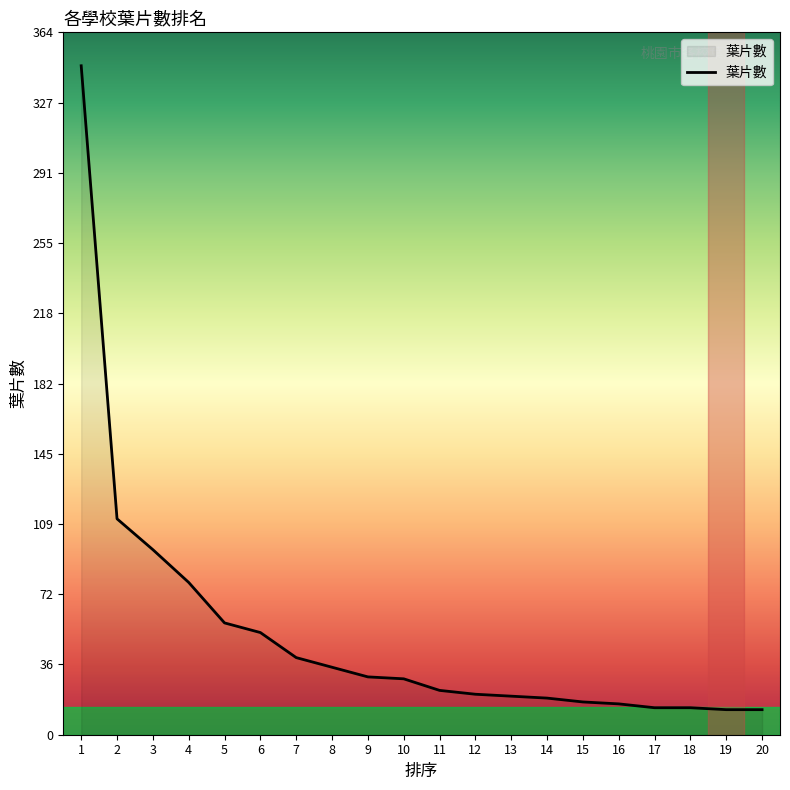

Which category has the highest value across all series?

1